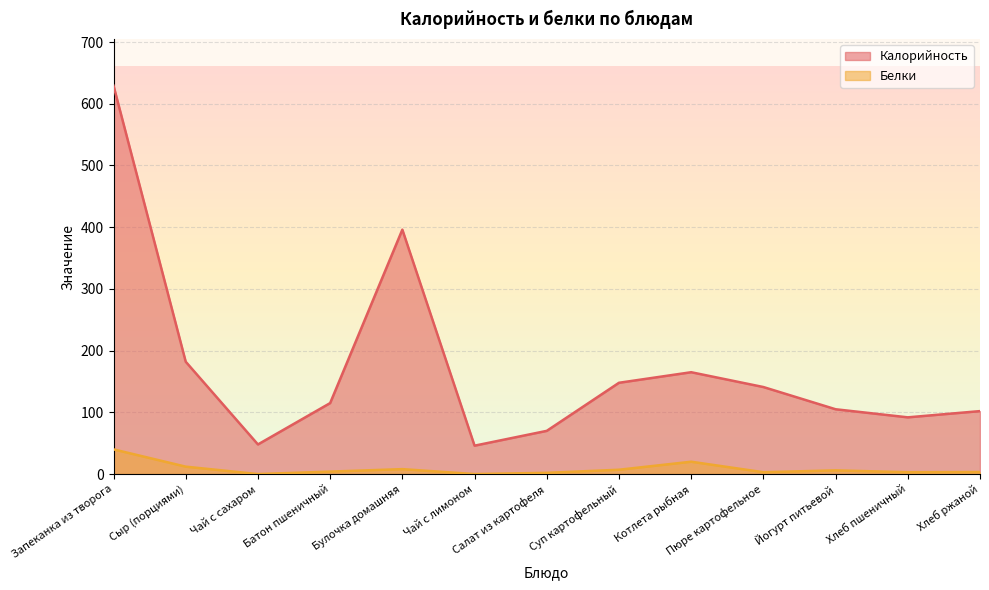

What are all the series names shown in the legend?

Калорийность, Белки